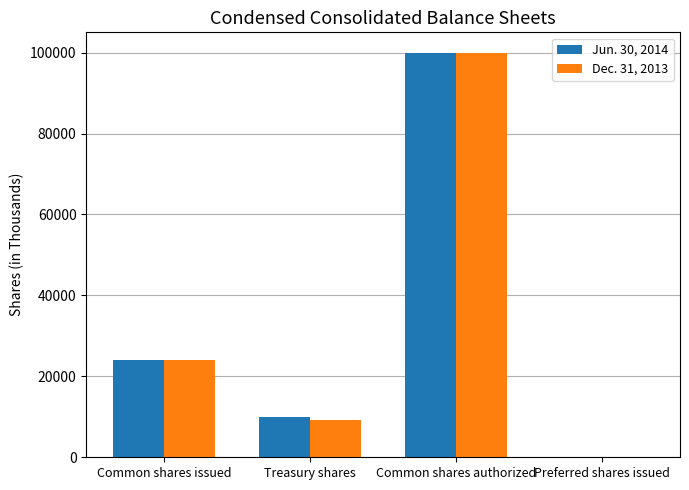

Is the value of Jun. 30, 2014 at Common shares issued greater than the value of Dec. 31, 2013 at Preferred shares issued?

Yes